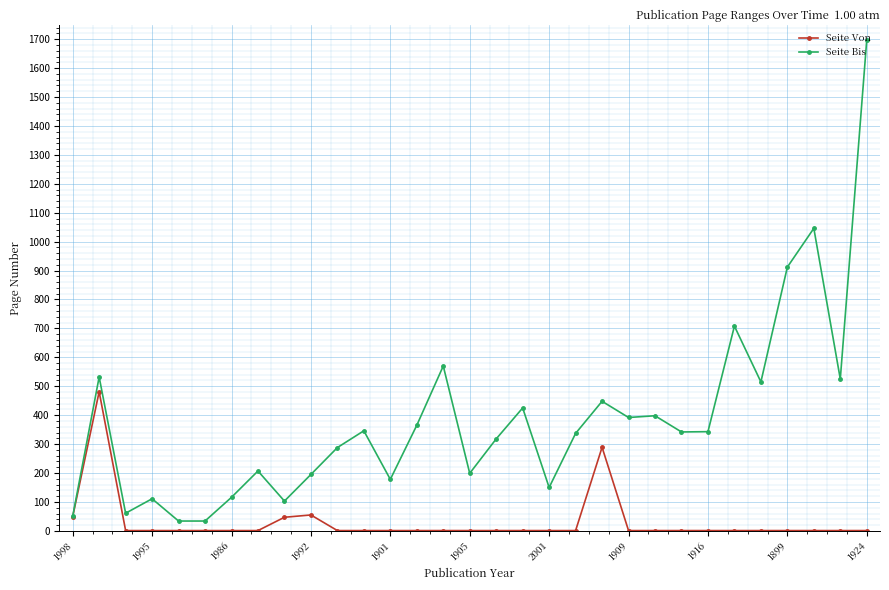

True or false: Seite Von has more than 0 interior local peaks.

True